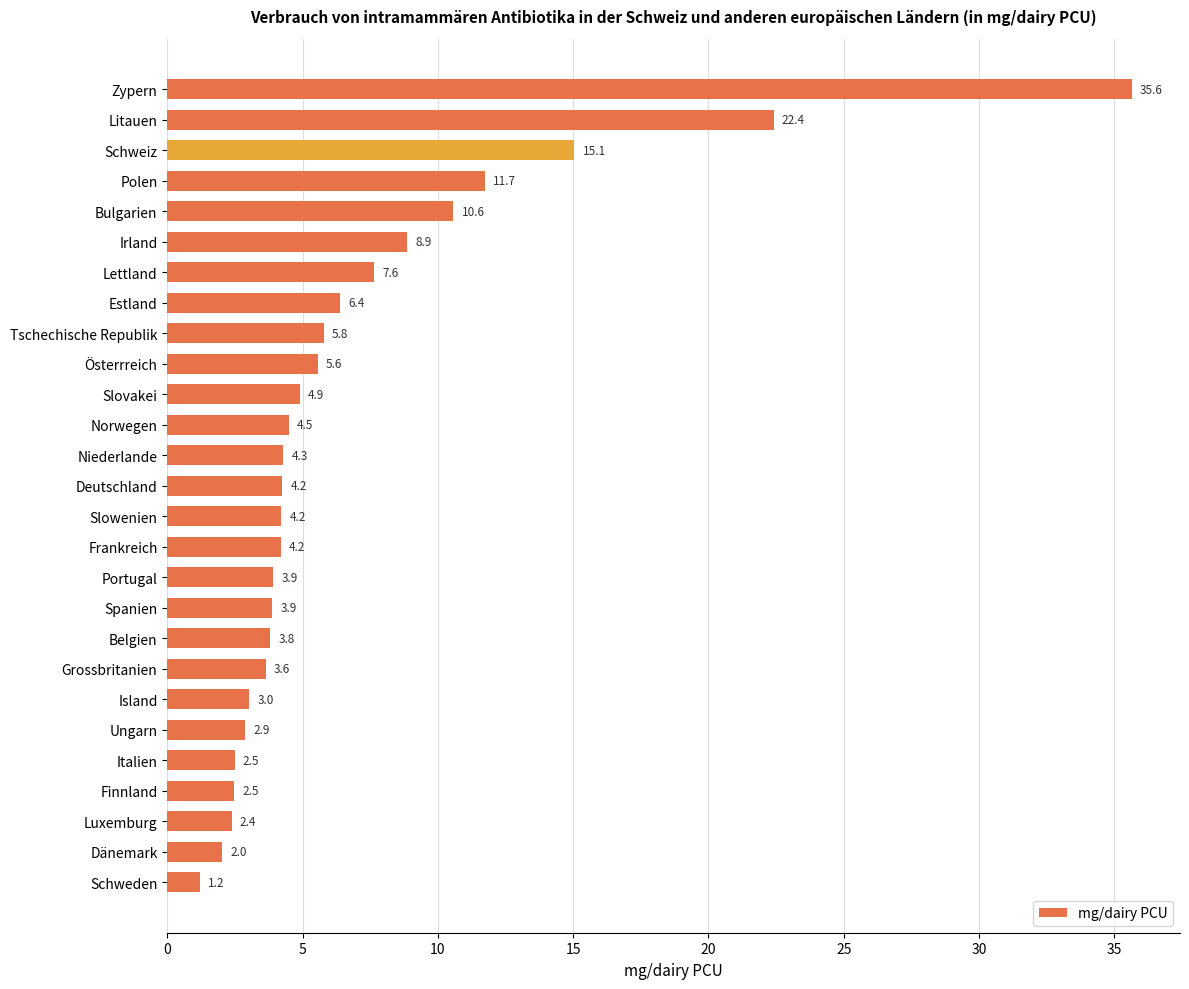

What is the sum of all values?

187.7